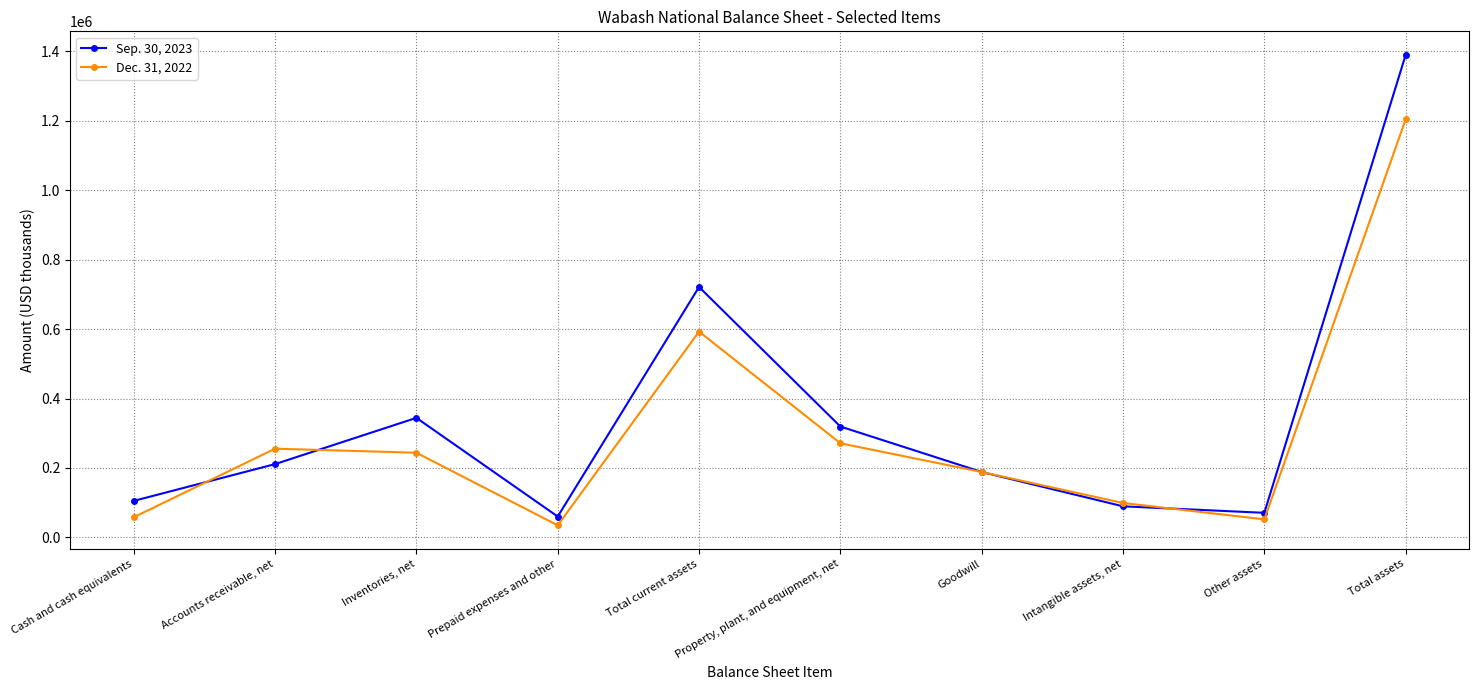

At which category is the sum across all series the highest?

Total assets